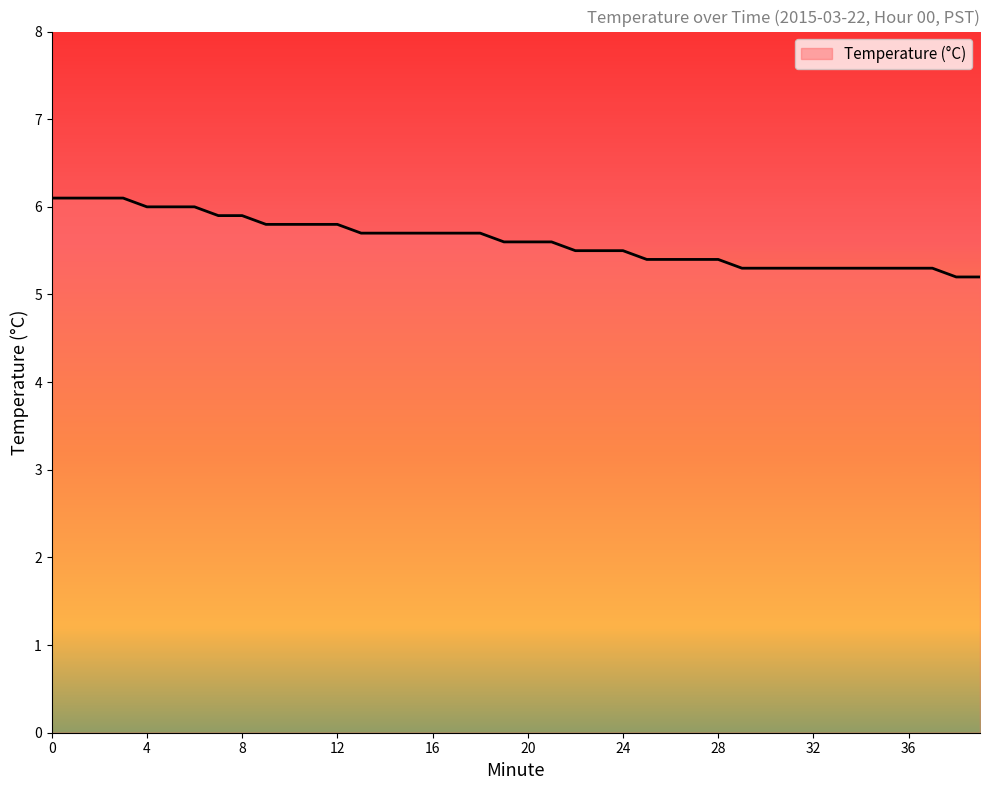

What is the greatest value displayed?

6.1